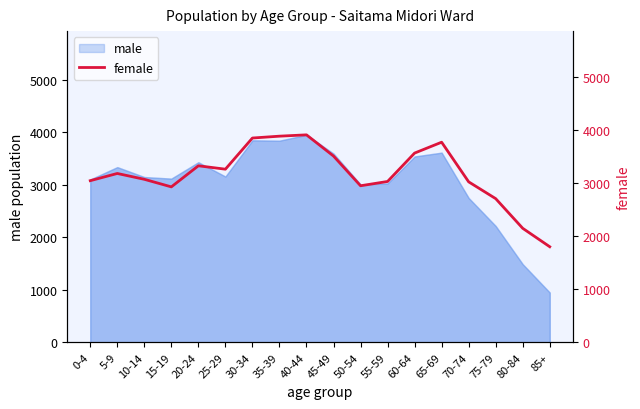

At which category does the chart reach its peak across all series?

40-44